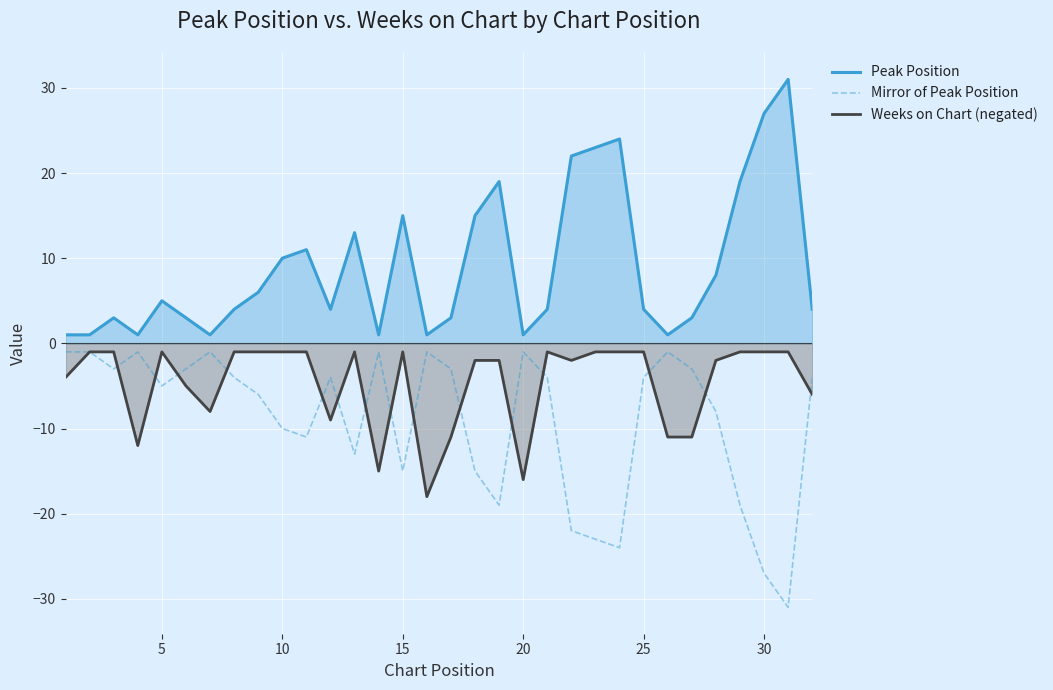

What is the minimum value shown in the chart?

-31